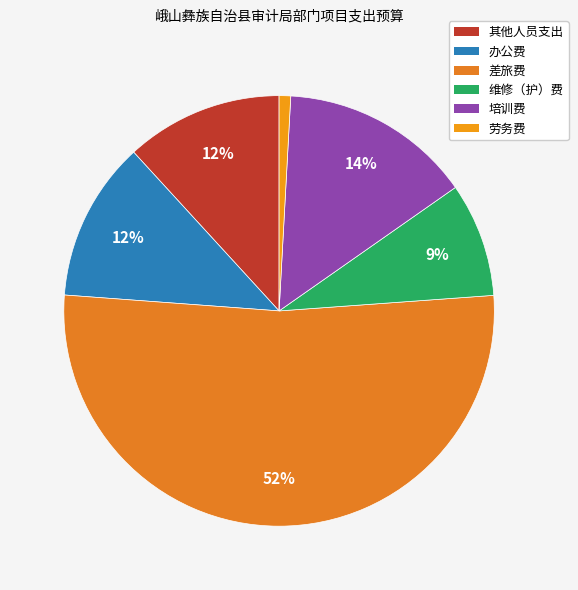

Is it true that 办公费 is 12% of the pie?

True